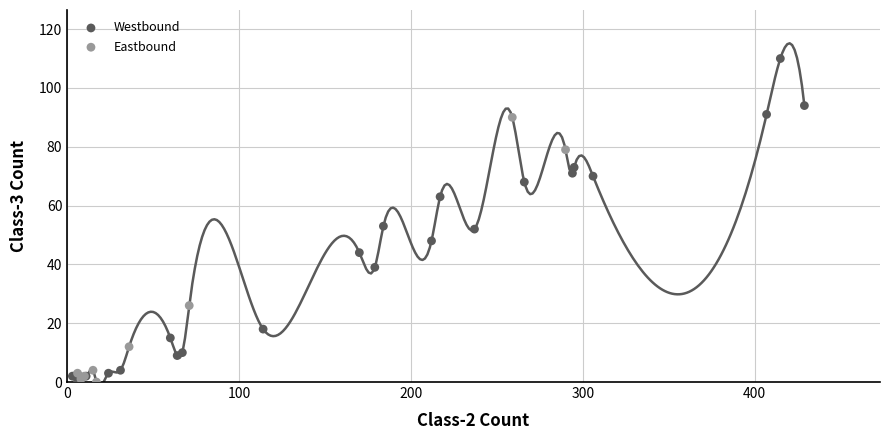

Which series reaches the maximum Y coordinate?

Westbound